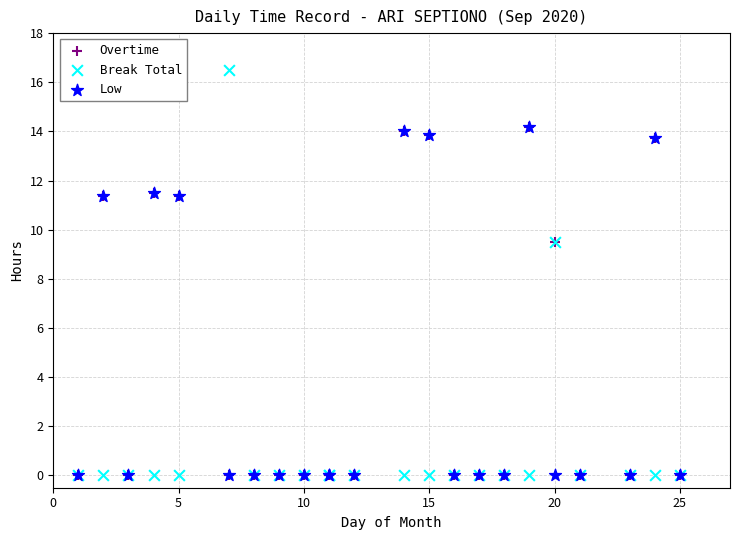

Which series has the widest spread of Y values?

Break Total